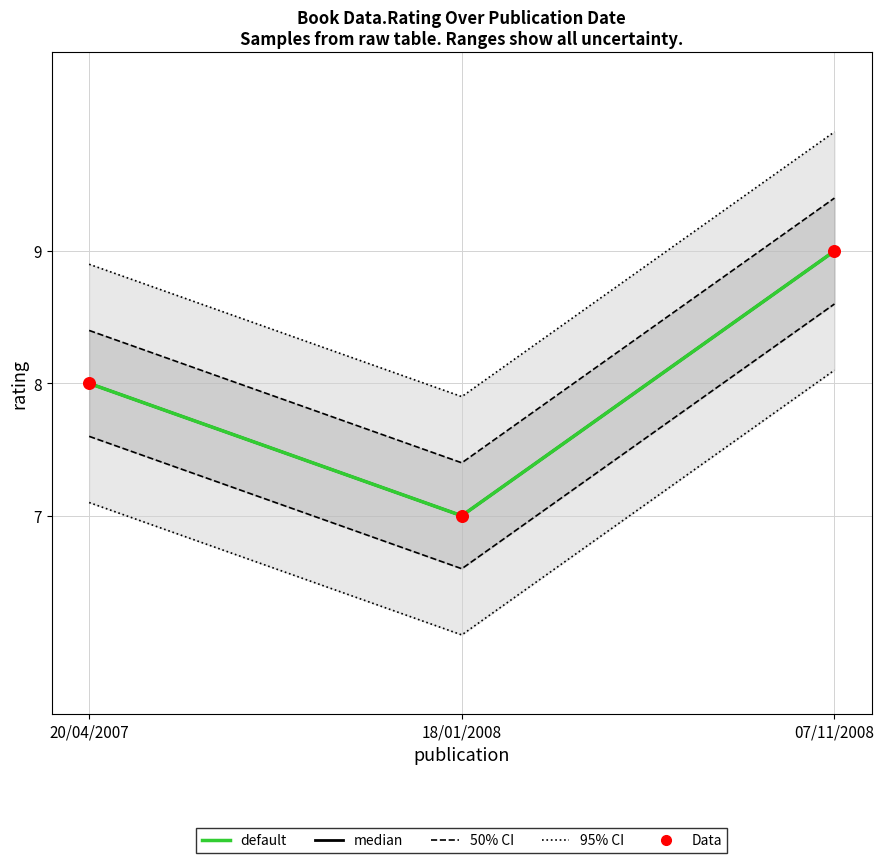

Which series has the largest Y range (max minus min)?

95% CI